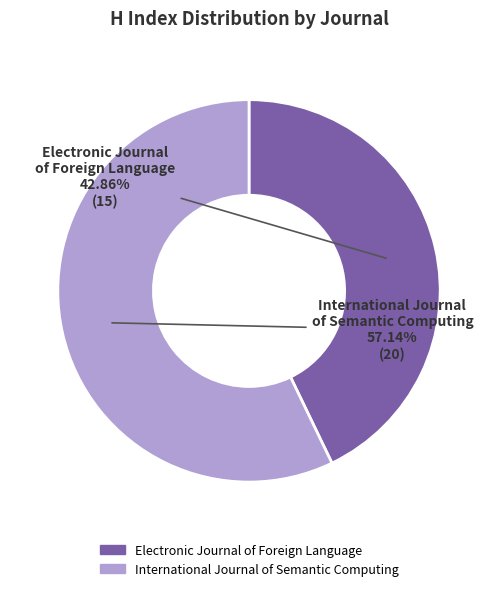

What is the ratio of the value at International Journal of Semantic Computing to the value at Electronic Journal of Foreign Language?

1.3